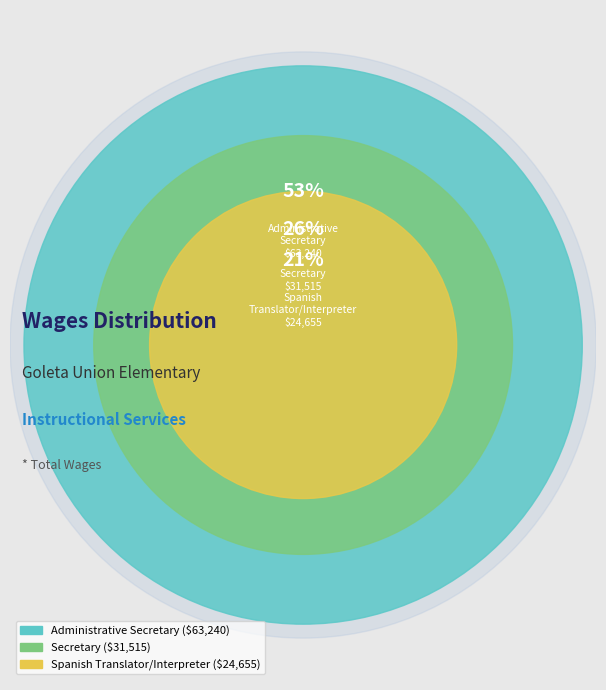

What is the change in value from Administrative Secretary to Secretary?

-31725